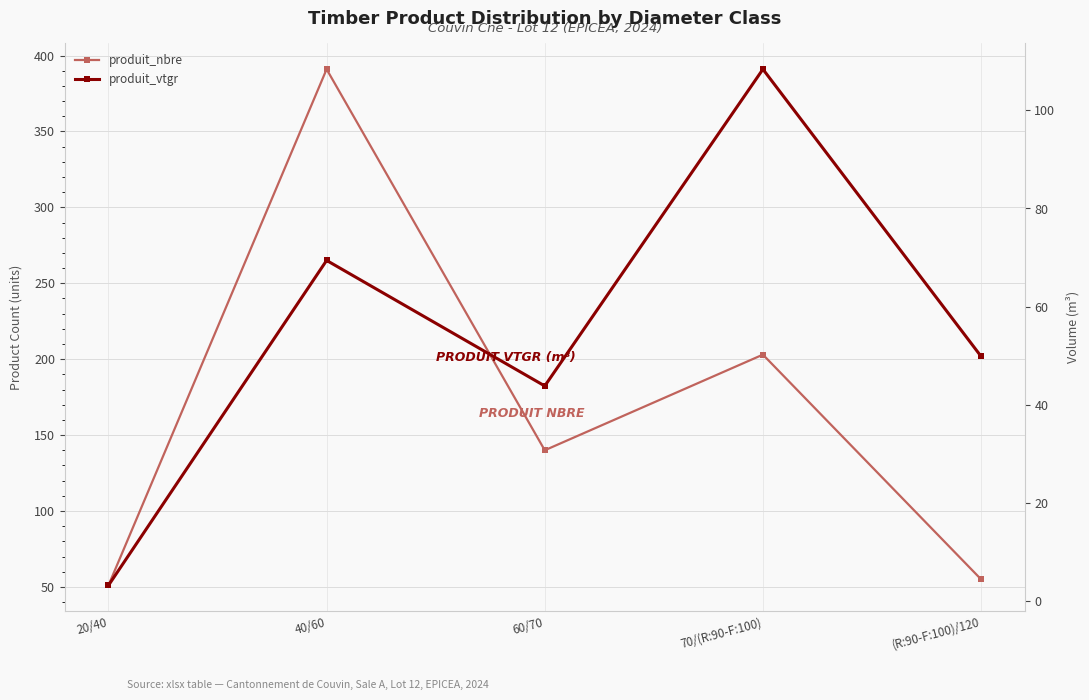

Which series has the widest spread of values?

produit_nbre